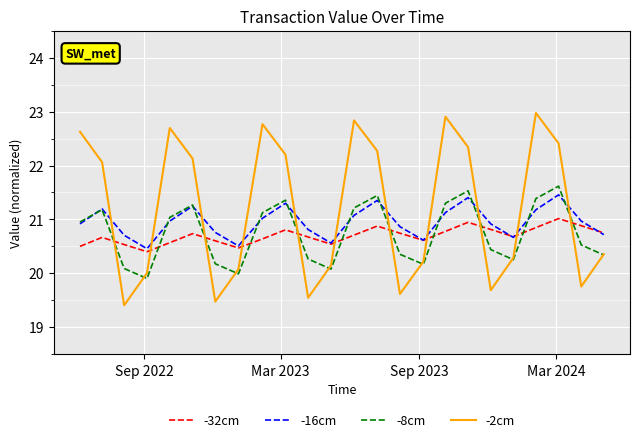

How many times do -2cm and -32cm cross each other?

11